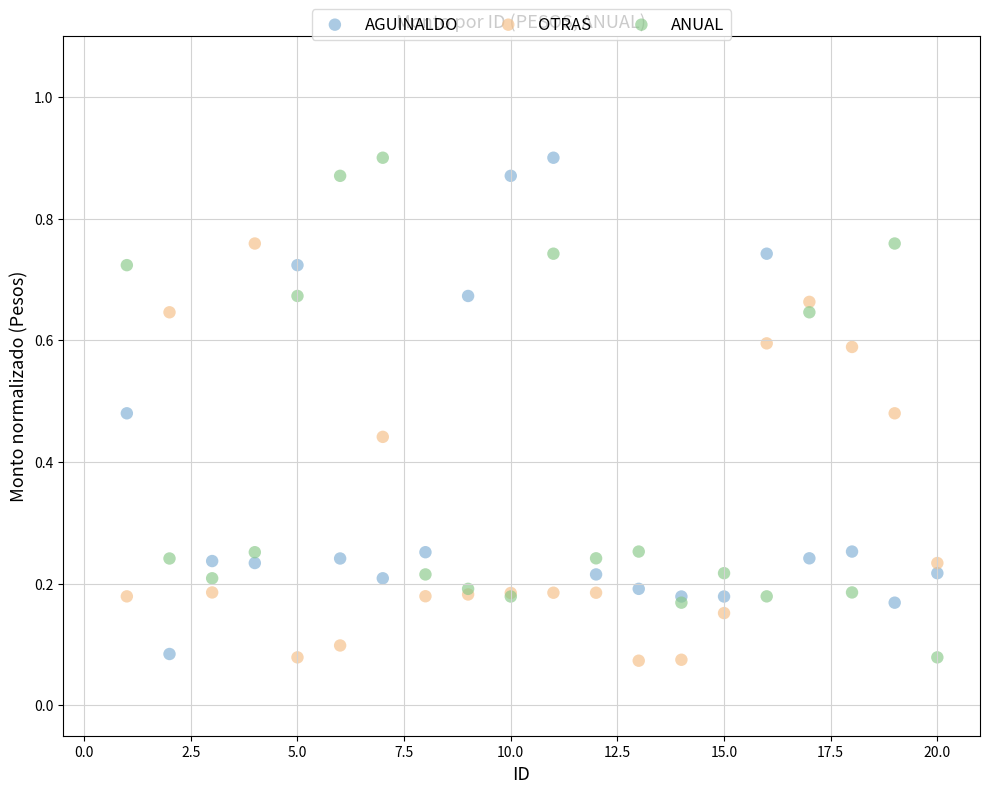

What is the X range (max minus min) for the scatter plot?

19.0